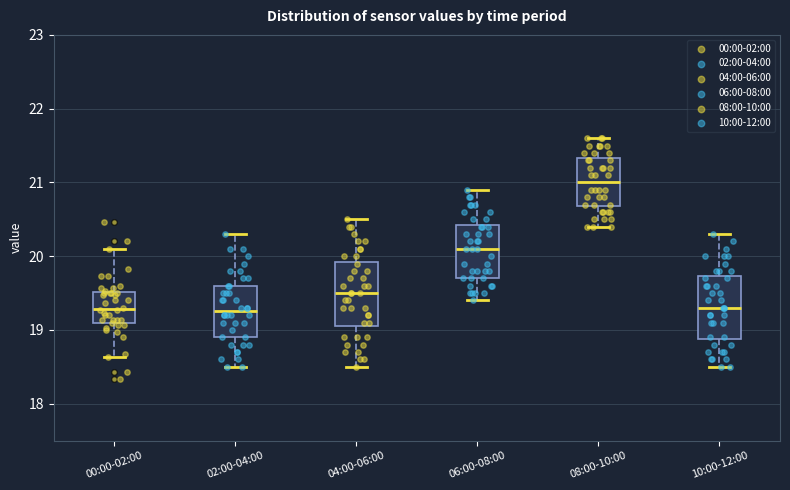

Which box has the highest median line?

08:00-10:00